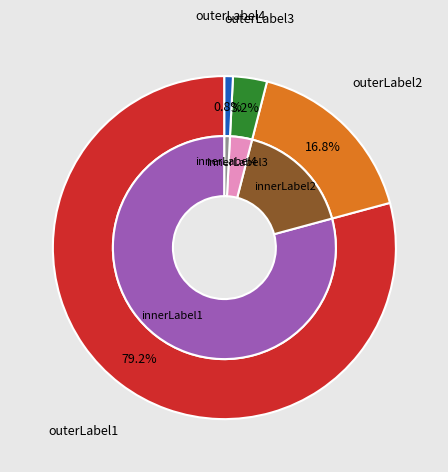

How many segments does this pie chart have?

5